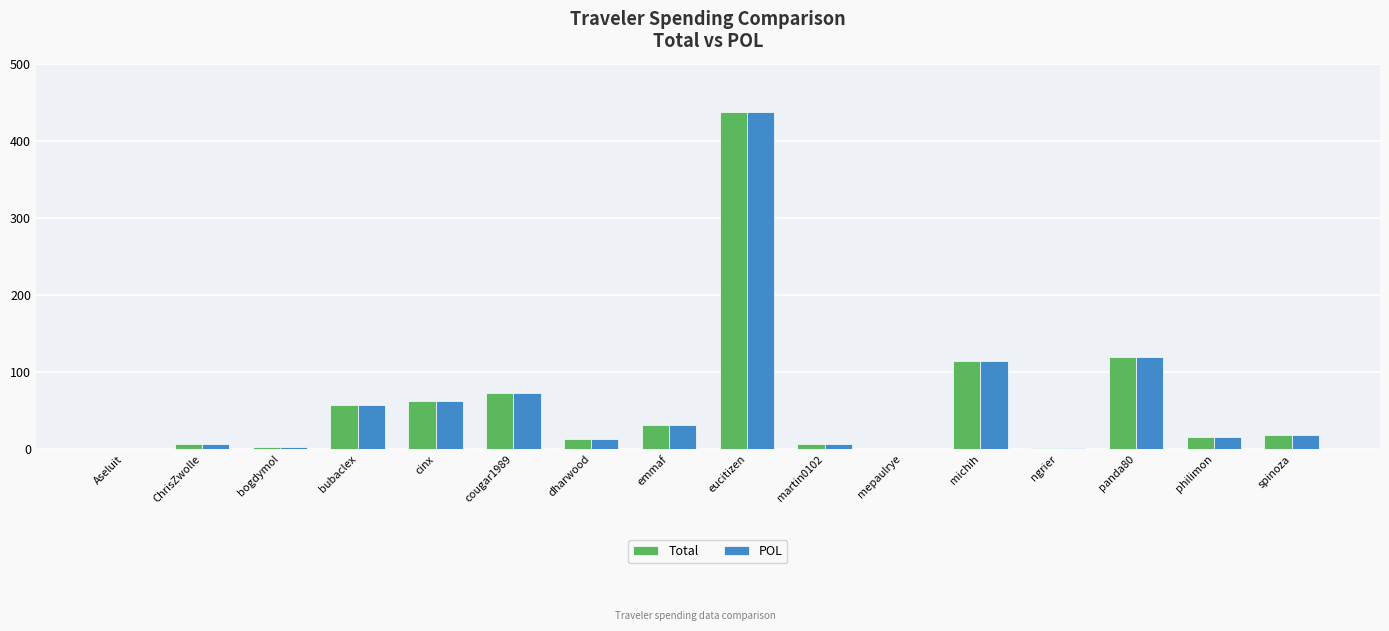

At which category is the sum across all series the highest?

eucitizen